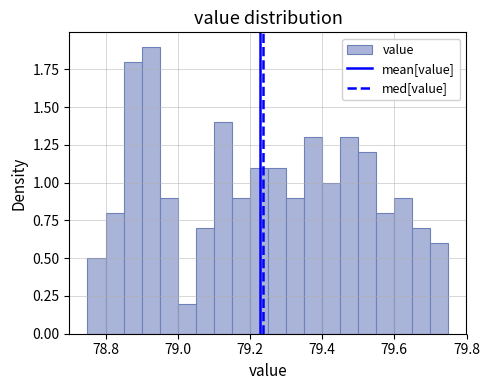

Read against the x-axis, roughly where is the centre of the tallest bar?

78.92